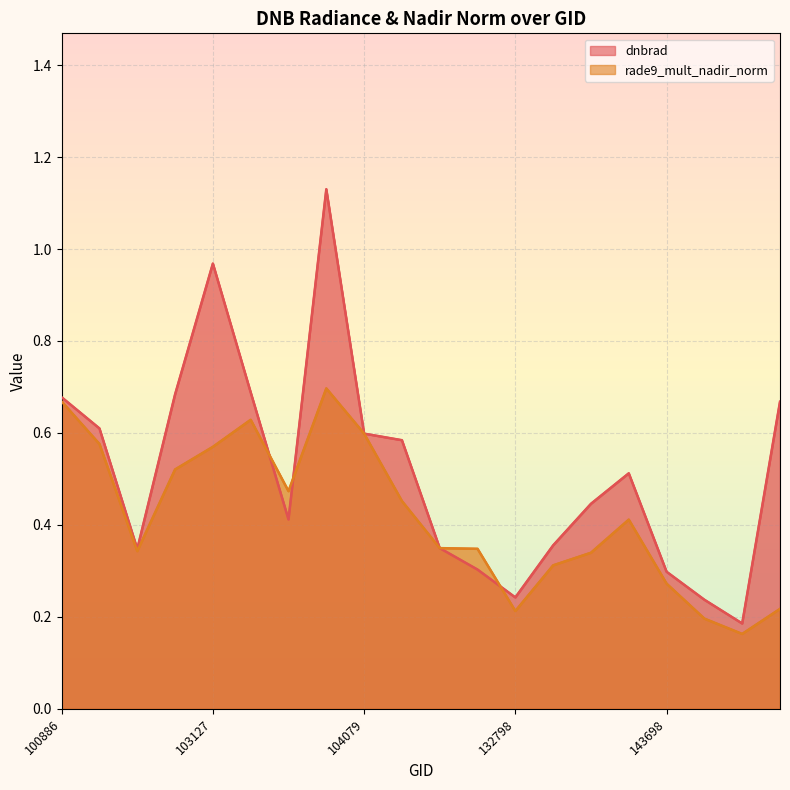

Reading right to left, list all the values displayed in this chart.

dnbrad: 149591=0.7	148812=0.2	144085=0.2	143698=0.3	143502=0.5	143097=0.4	139421=0.4	132798=0.2	115348=0.3	110253=0.3	110078=0.6	104079=0.6	103846=1.1	103484=0.4	103364=0.7	103127=1.0	102999=0.7	102879=0.3	102759=0.6	100886=0.7
rade9_mult_nadir_norm: 149591=0.2	148812=0.2	144085=0.2	143698=0.3	143502=0.4	143097=0.3	139421=0.3	132798=0.2	115348=0.3	110253=0.3	110078=0.5	104079=0.6	103846=0.7	103484=0.5	103364=0.6	103127=0.6	102999=0.5	102879=0.3	102759=0.6	100886=0.7